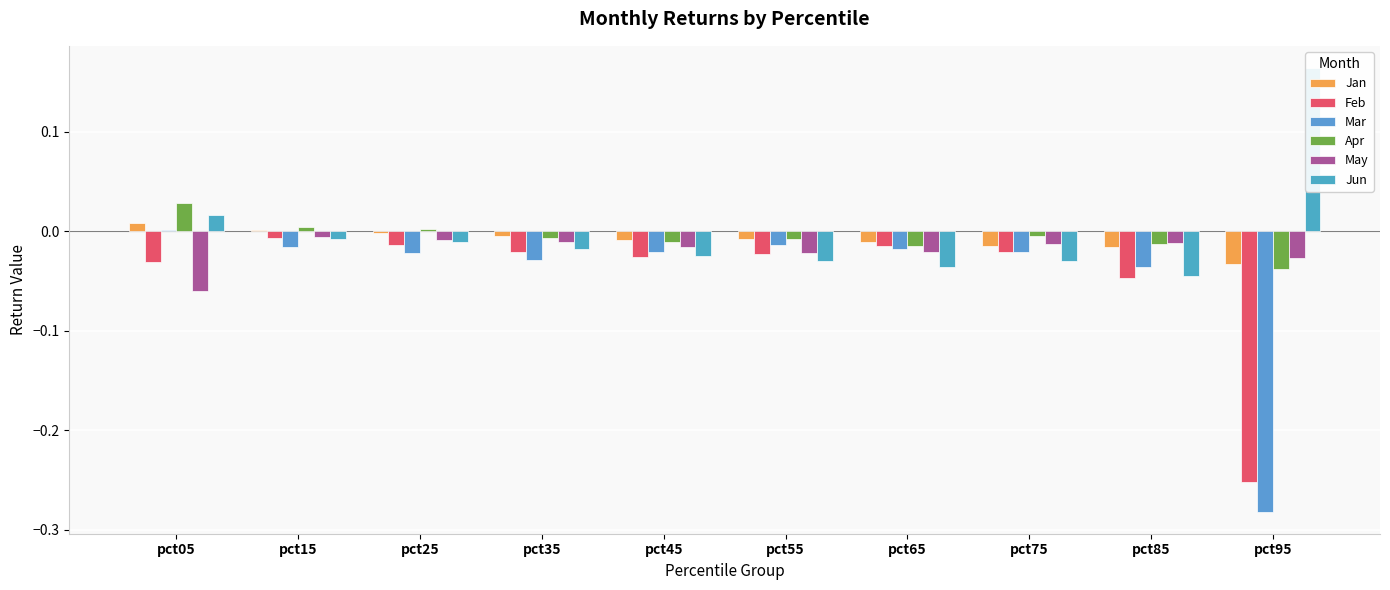

How many values in Apr are below zero?

7